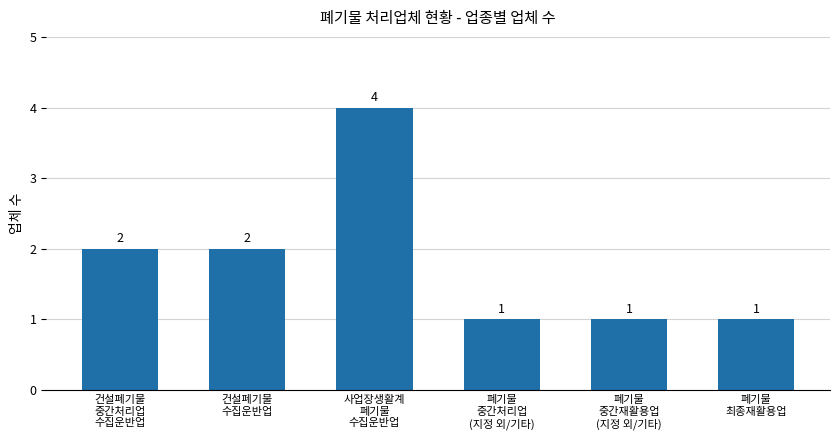

The value at 폐기물
중간처리업
(지정 외/기타) is 1. True or false?

True